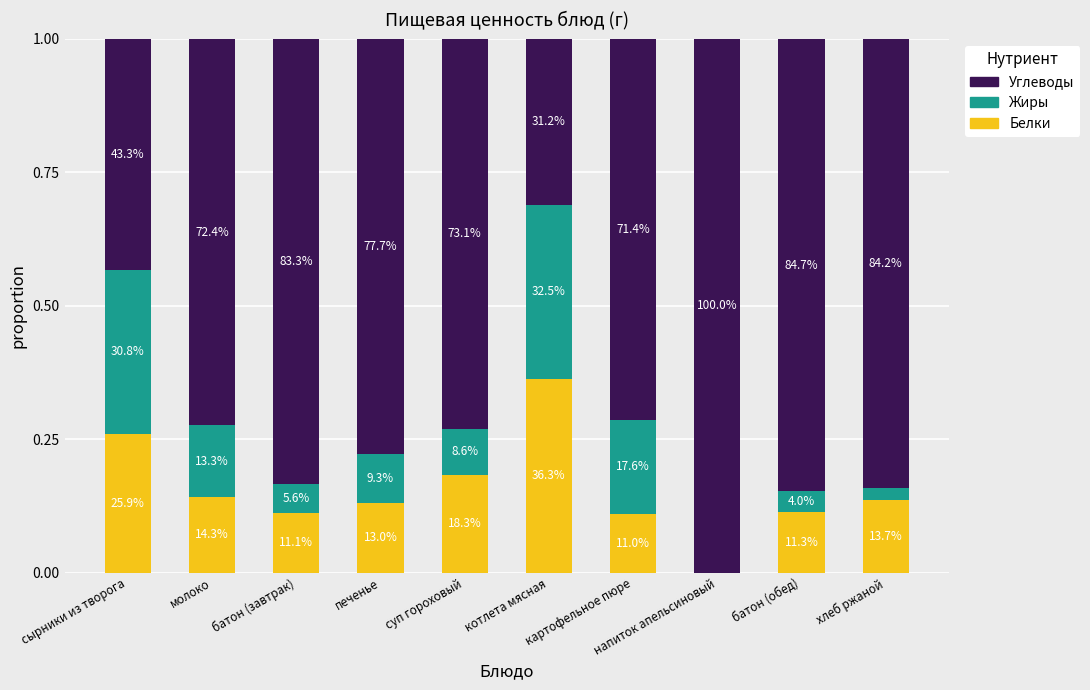

What is the average value of the Белки series?

0.2